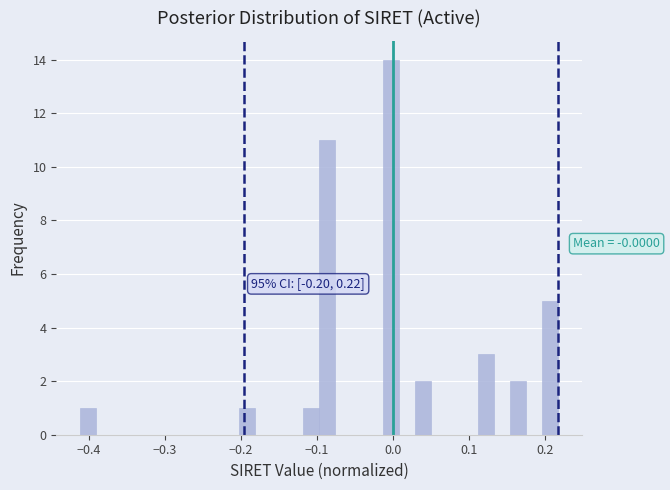

Around what value on the x-axis is the tallest bar? Give the approximate position of its centre, as read against the axis.

0.00